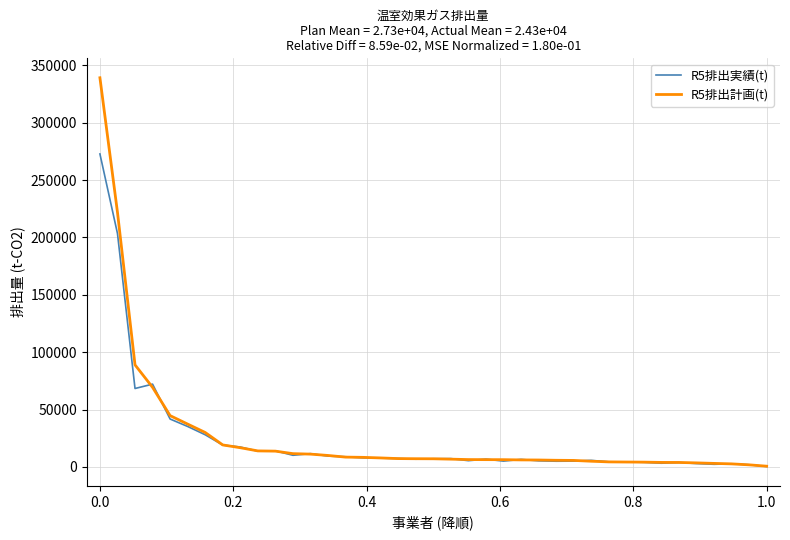

What is the greatest value displayed?

339152.0